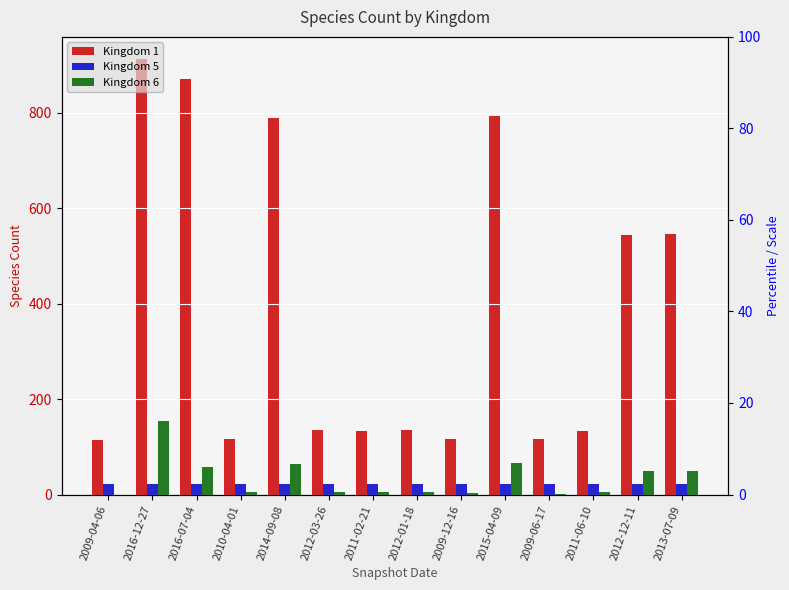

Reading left to right, list all the values displayed in this chart.

Kingdom 1: 115	913	871	117	788	136	134	136	117	793	116	134	544	546
Kingdom 5: 21	21	21	21	21	21	21	21	21	21	21	21	21	21
Kingdom 6: 0	153	57	5	64	6	6	6	4	65	1	6	49	50